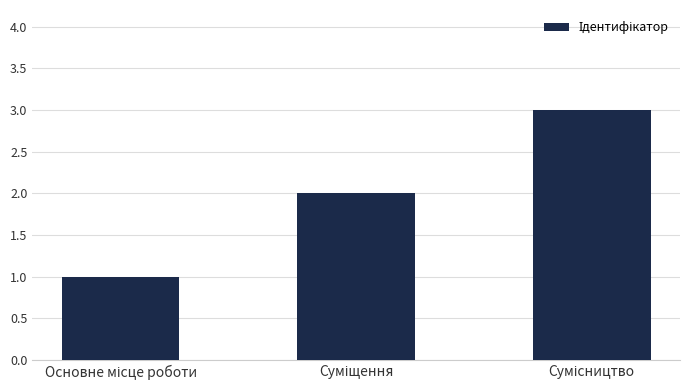

What is the greatest value displayed?

3